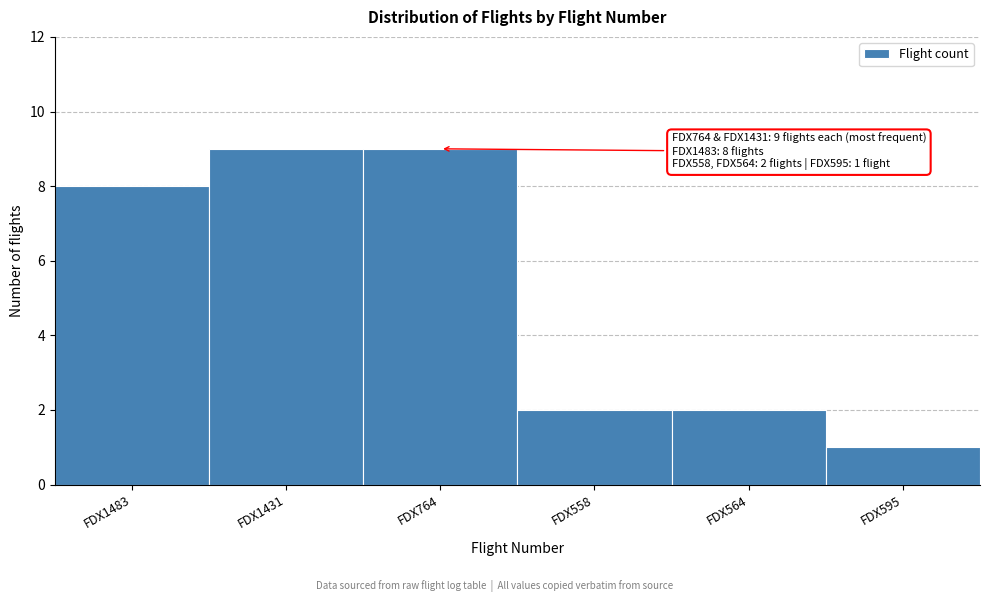

Reading right to left, extract all data points from this chart.

1	2	2	9	9	8